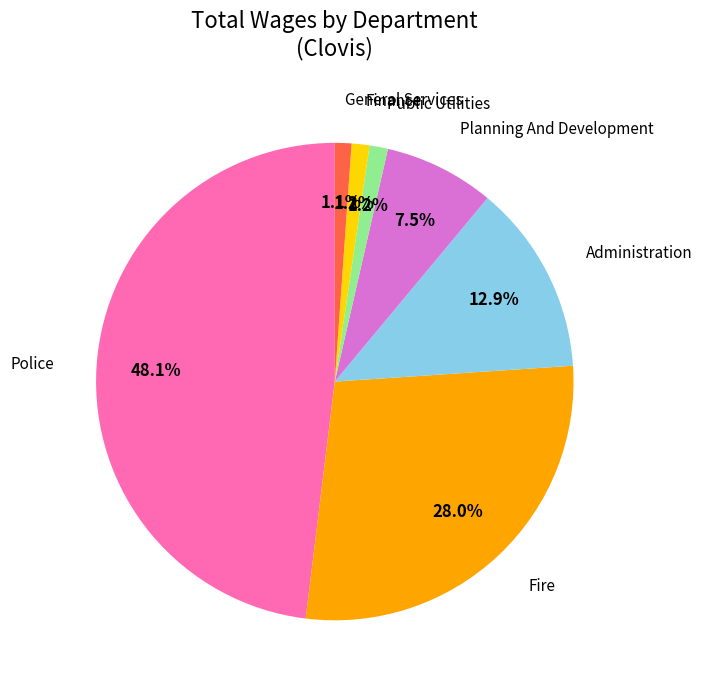

What is the largest slice in the pie chart?

Police